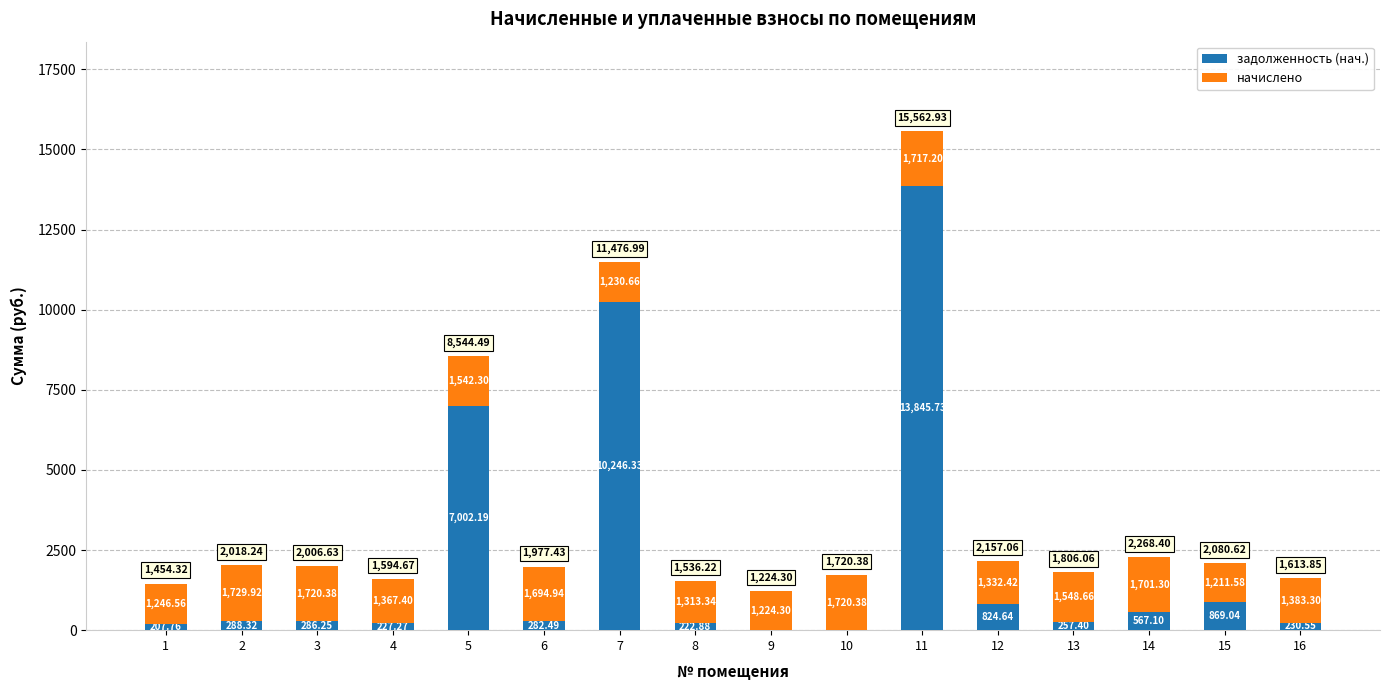

At which category is the sum across all series the highest?

11